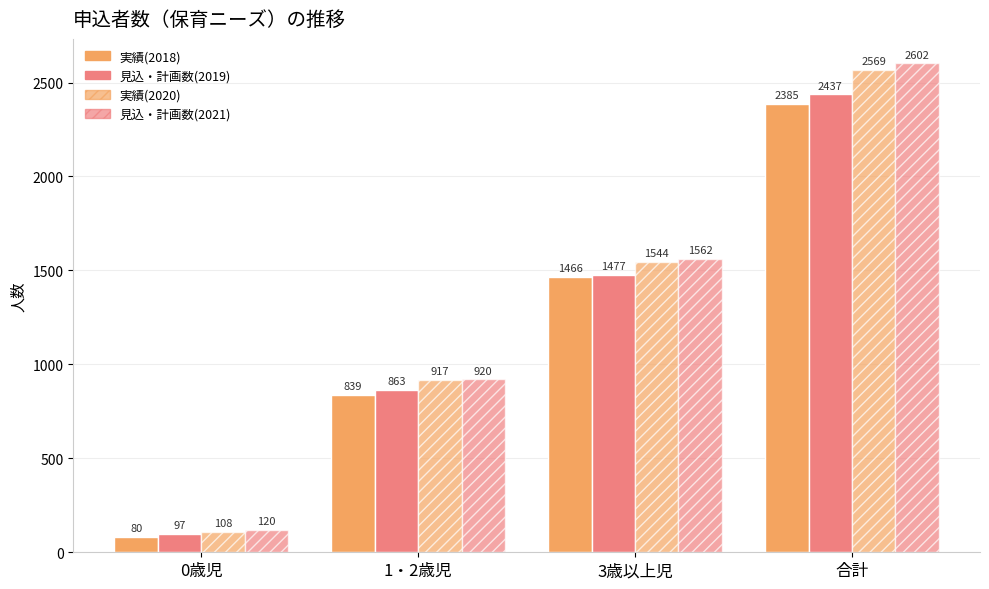

What is the average value of the 実績(2020) series?

1284